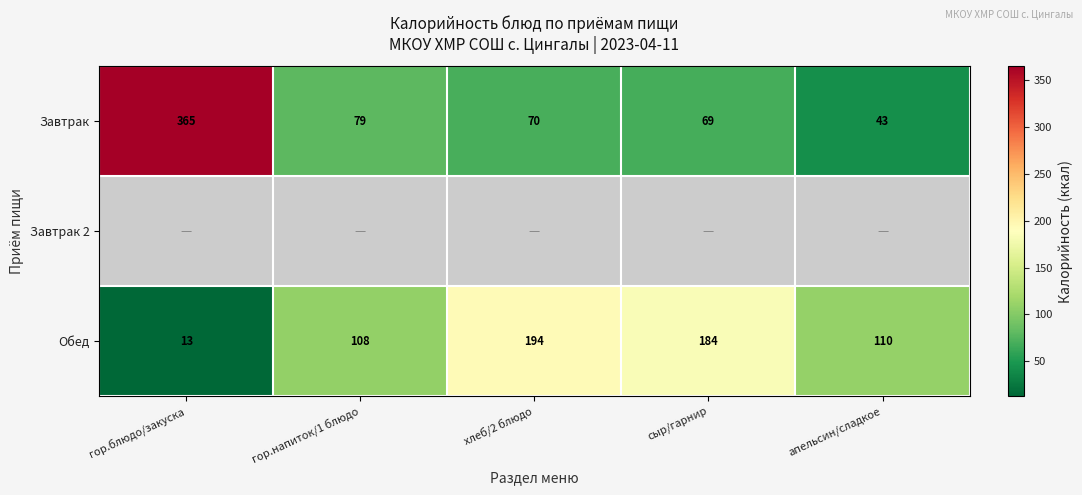

The value of Завтрак at хлеб/2 блюдо is 70. True or false?

True